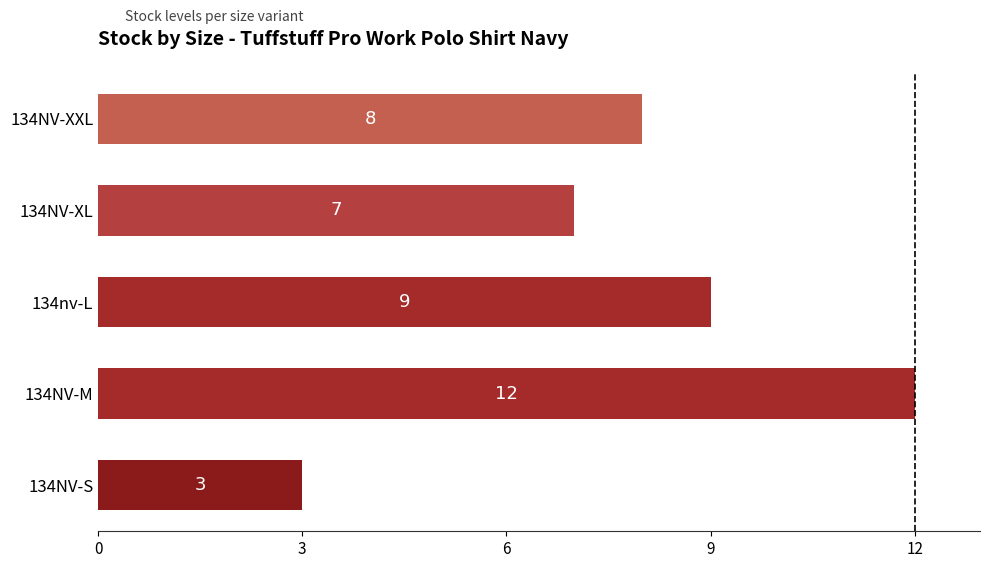

Is it true that the value at 134NV-XL is 7?

True